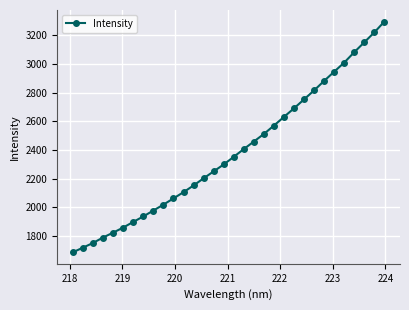

What is the average value?

2384.8